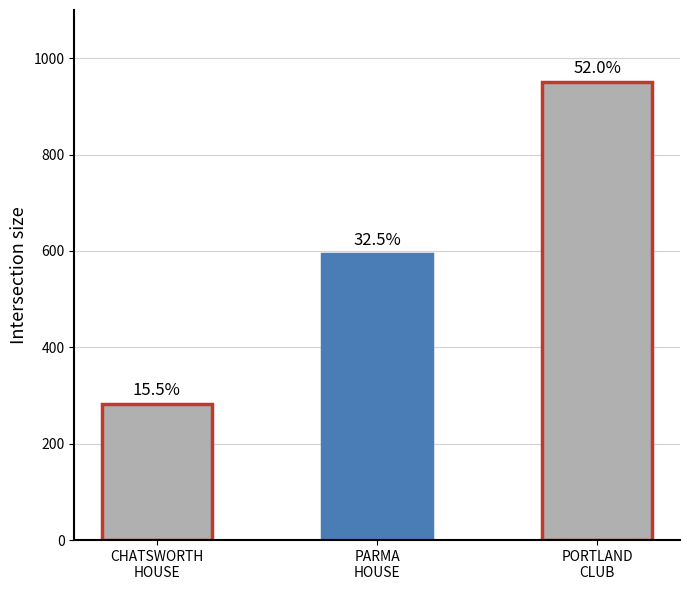

Reading left to right, transcribe all the data shown in this chart.

283	593	950